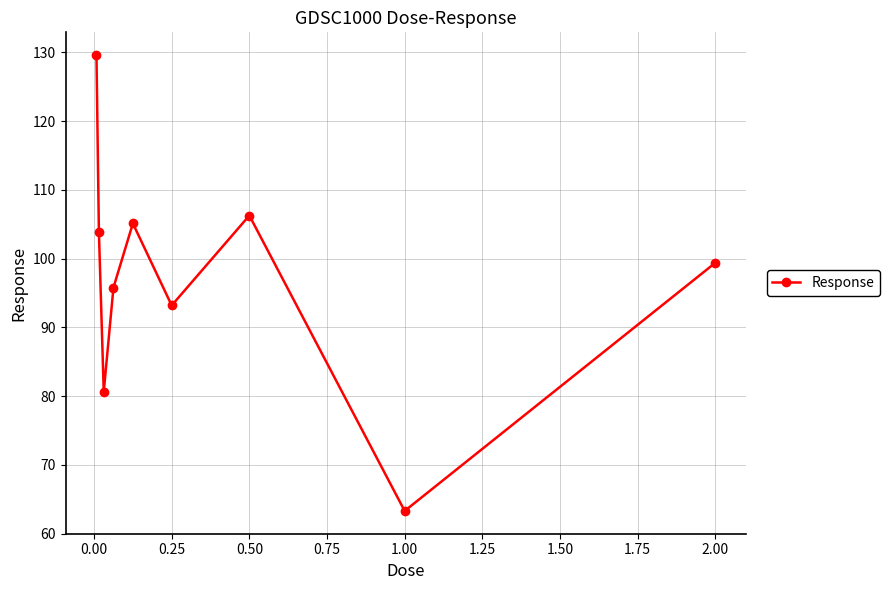

What is the value of the 2nd point from the left?

103.9